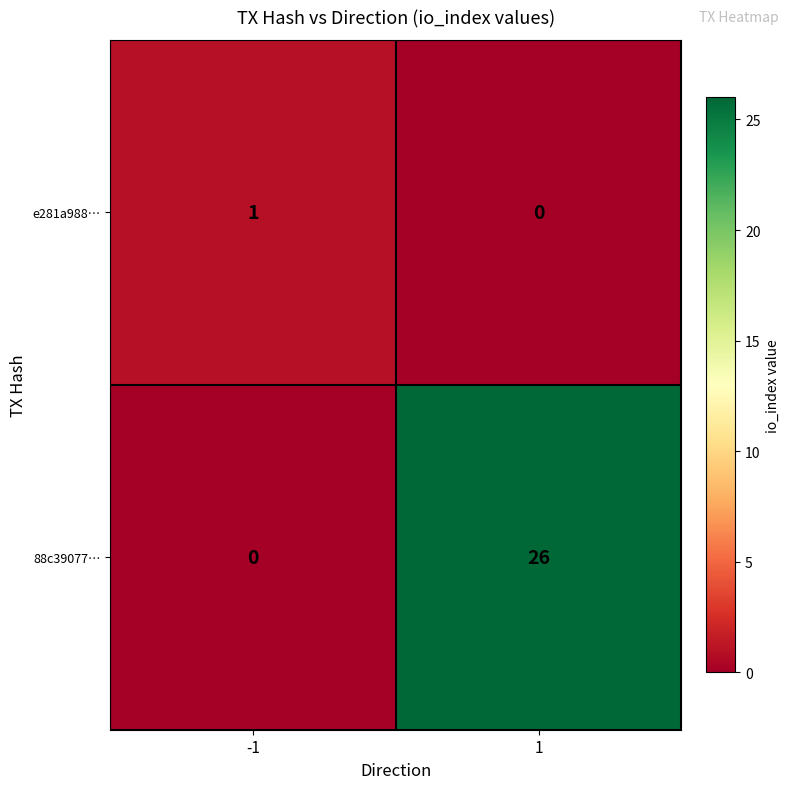

List the series in order of their peak value, highest first.

88c39077…, e281a988…